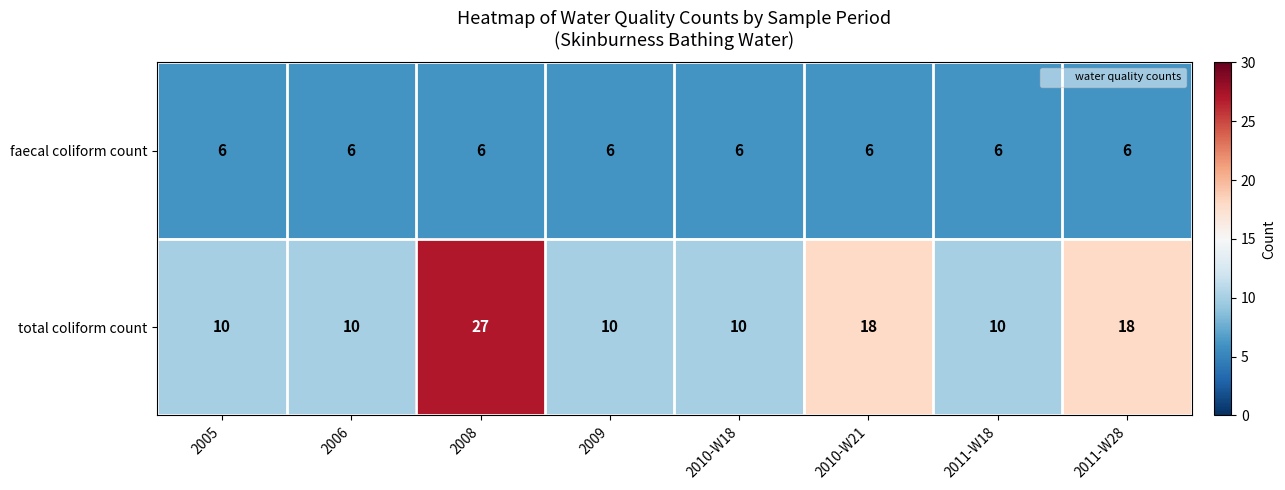

True or false: faecal coliform count has a value of 6 at 2010-W18.

True